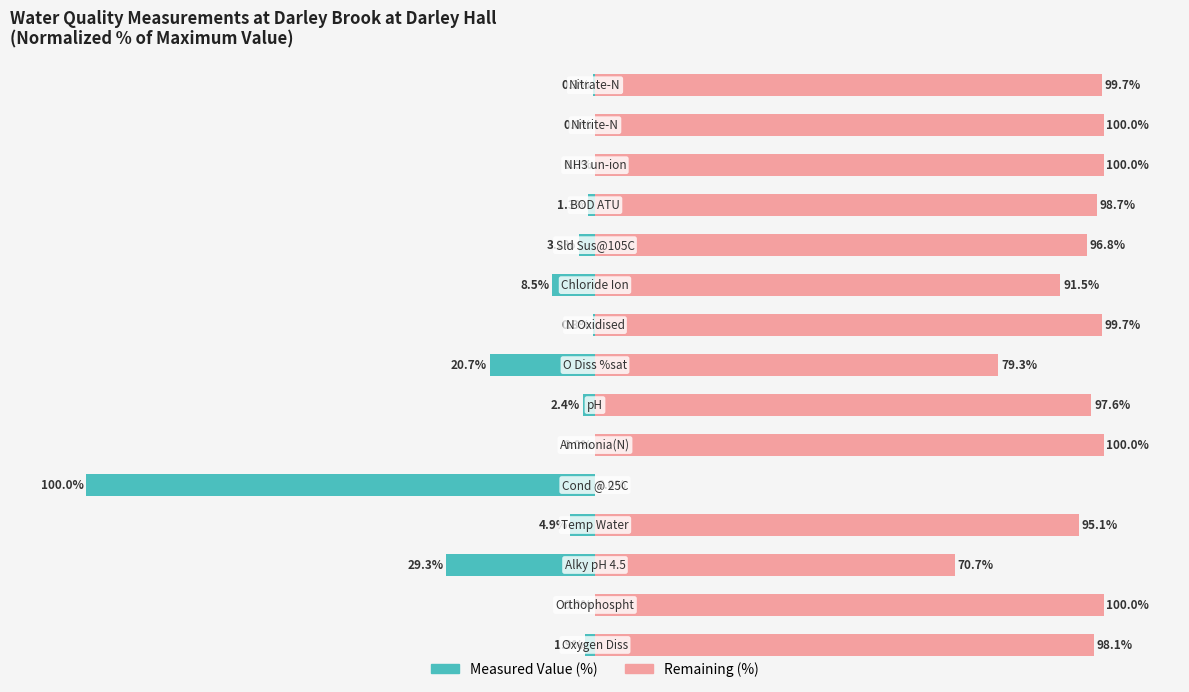

Rank the series by their average value, from highest to lowest.

Remaining (%), Measured Value (%)